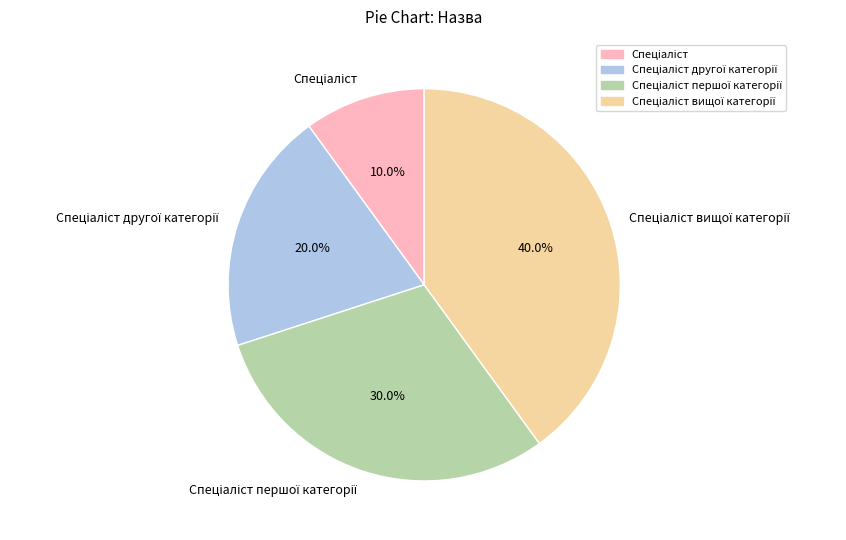

Is there a majority slice in this chart?

No